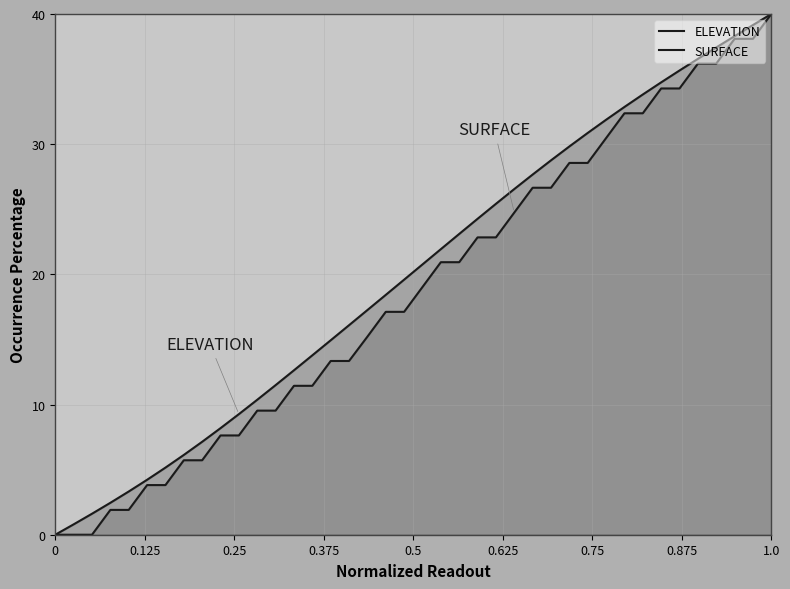

Reading left to right, what are all the values shown in this chart?

ELEVATION: 0.0	0.8	1.6	2.5	3.3	4.2	5.2	6.1	7.1	8.2	9.3	10.4	11.5	12.6	13.8	14.9	16.1	17.3	18.4	19.6	20.8	21.9	23.1	24.3	25.4	26.6	27.7	28.8	29.8	30.9	31.9	32.9	33.8	34.7	35.7	36.6	37.4	38.3	39.2	40.0
SURFACE: 0.0	0.0	0.0	1.9	1.9	3.8	3.8	5.7	5.7	7.6	7.6	9.5	9.5	11.4	11.4	13.3	13.3	15.2	17.1	17.1	19.0	20.9	20.9	22.8	22.8	24.7	26.7	26.7	28.6	28.6	30.5	32.4	32.4	34.3	34.3	36.2	36.2	38.1	38.1	40.0